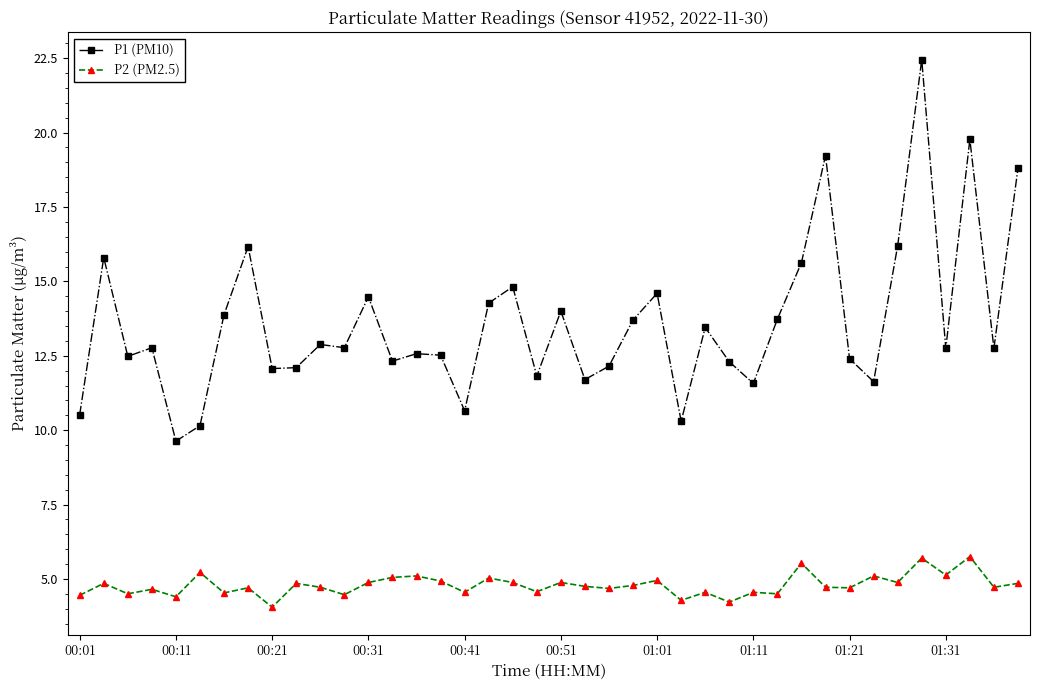

Which series has the largest range (max minus min)?

P1 (PM10)